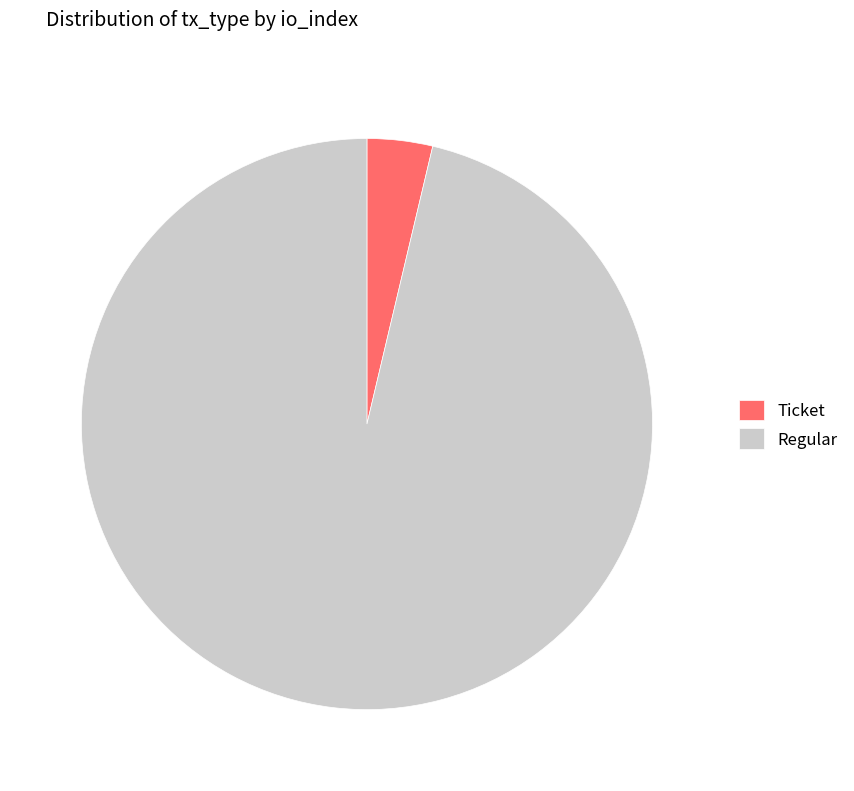

Which category accounts for the majority?

Regular